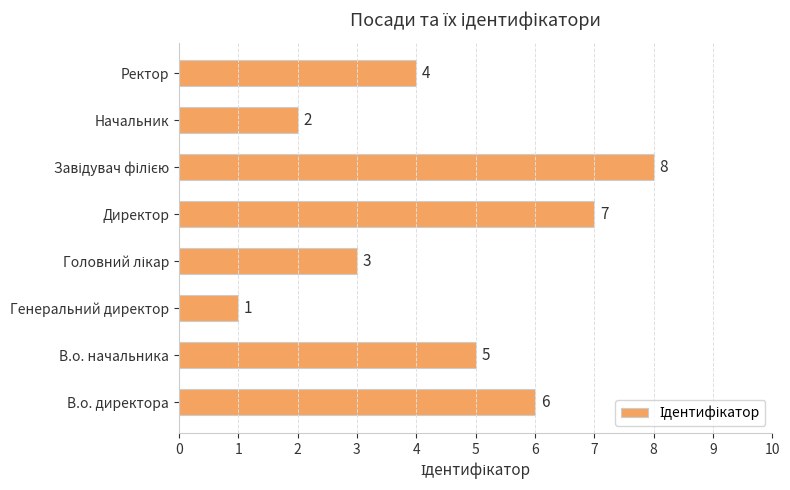

Reading bottom to top, transcribe all the data shown in this chart.

6	5	1	3	7	8	2	4